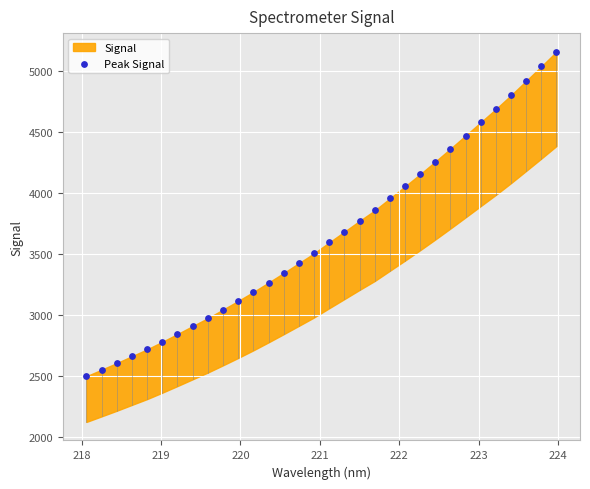

What is the range of X values (max minus min)?

5.9